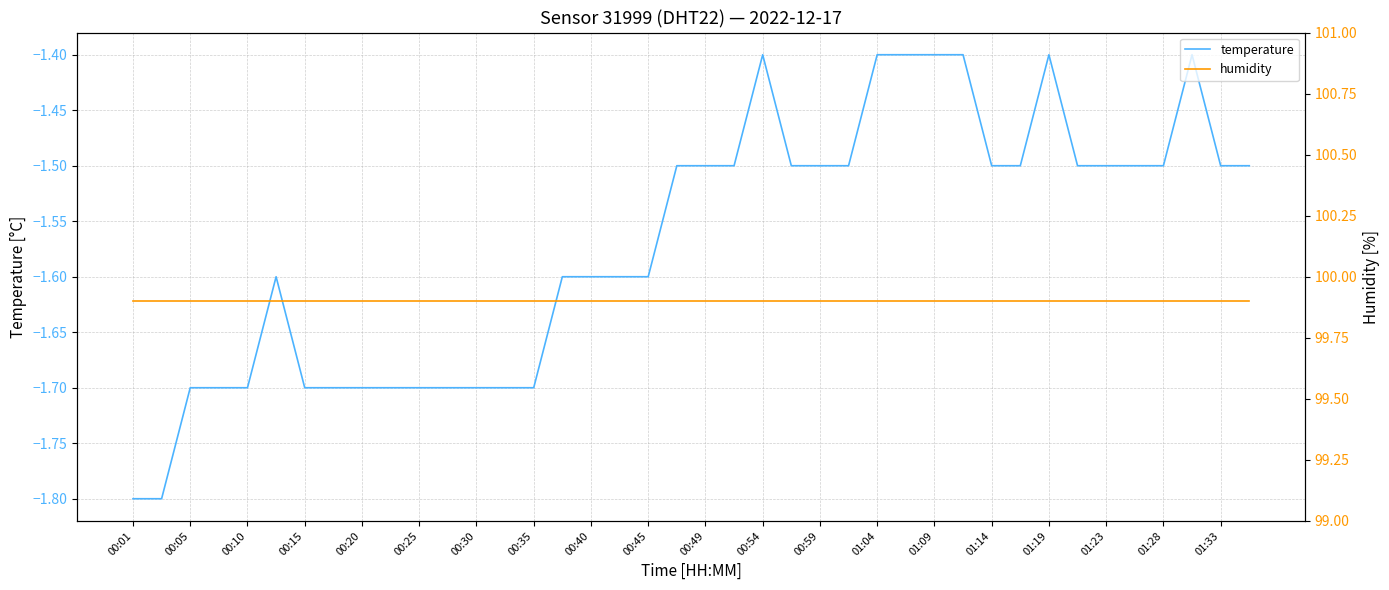

True or false: humidity has more than 0 interior local peaks.

False